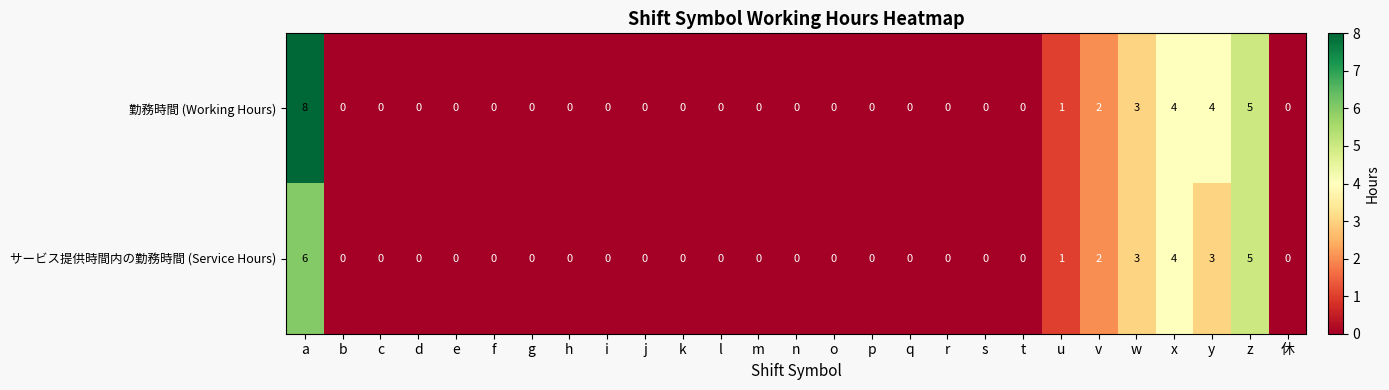

Is it true that 勤務時間 (Working Hours) equals -5 at b?

False